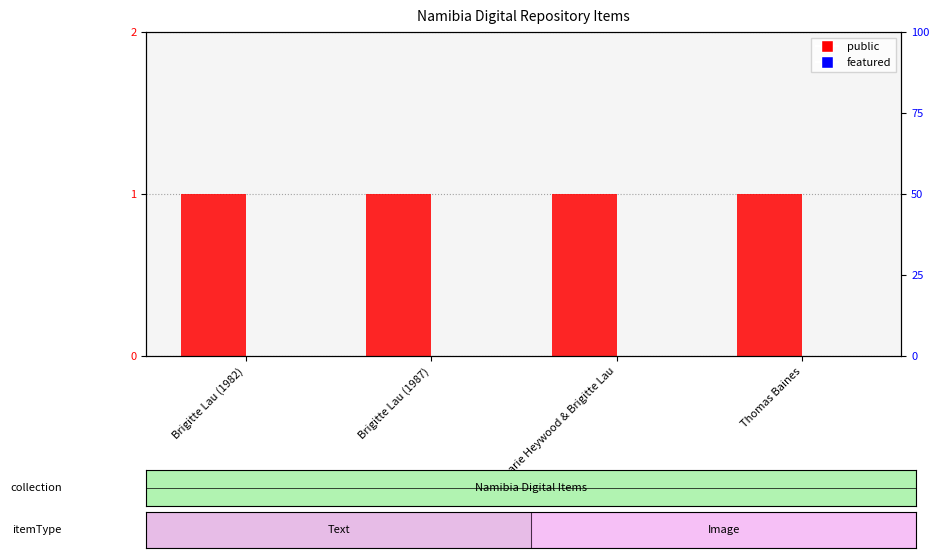

What is the label of the 2nd bar from the right?

Annemarie Heywood & Brigitte Lau